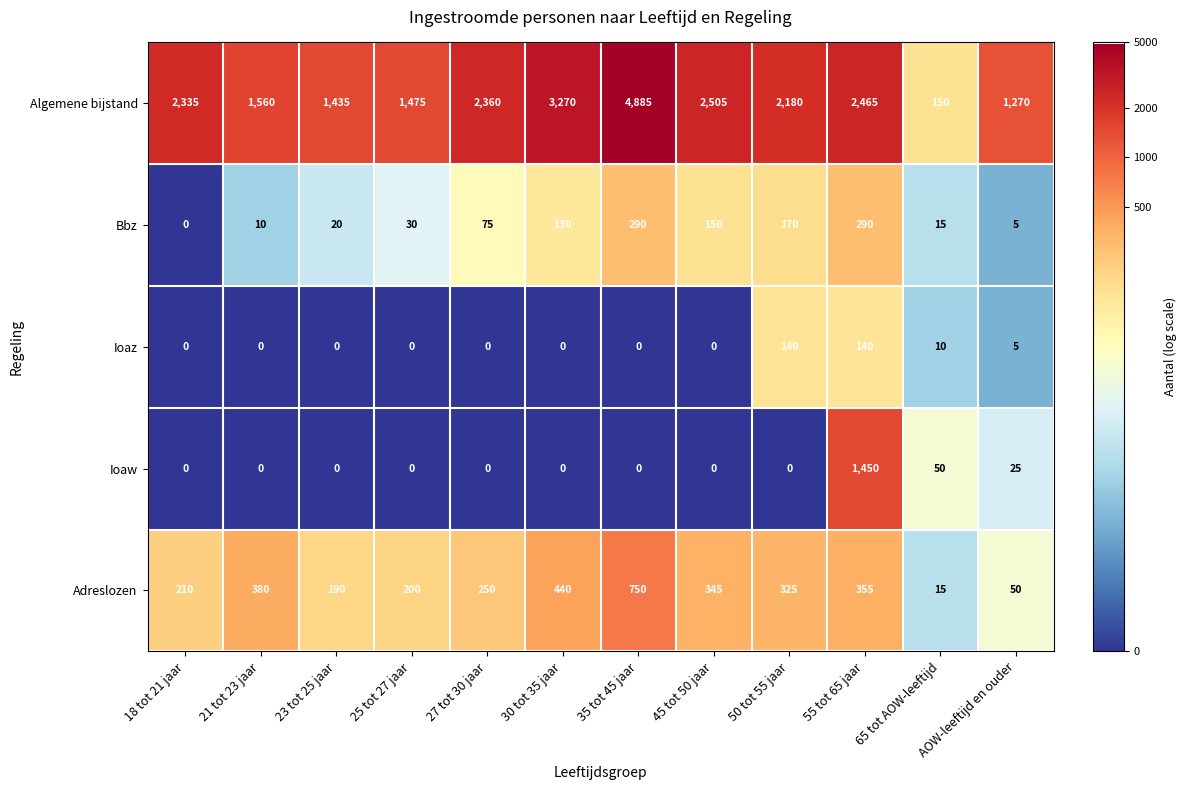

At 50 tot 55 jaar, list the series in order from smallest to largest.

Ioaw, Ioaz, Bbz, Adreslozen, Algemene bijstand